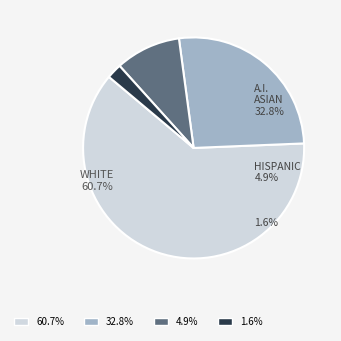

Do 4.9% and 60.7% together represent more than half of the pie?

Yes